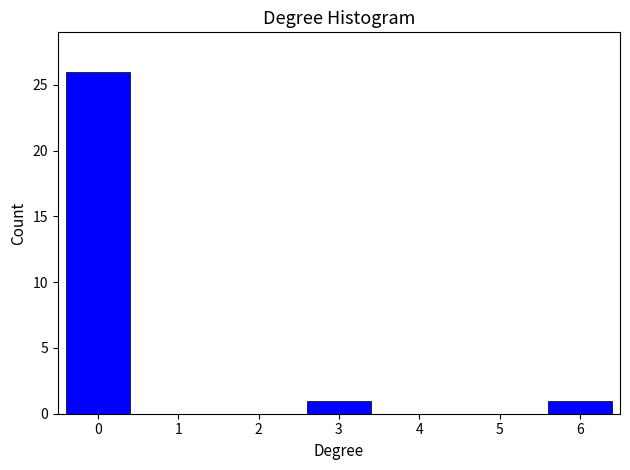

Reading left to right, list all the values displayed in this chart.

0=26	1=0	2=0	3=1	4=0	5=0	6=1